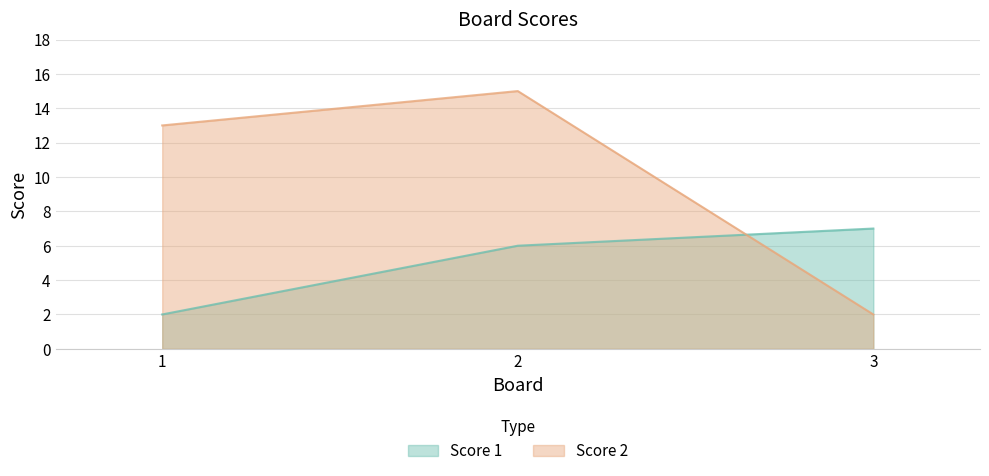

How many data points in Score 1 are less than 6?

1